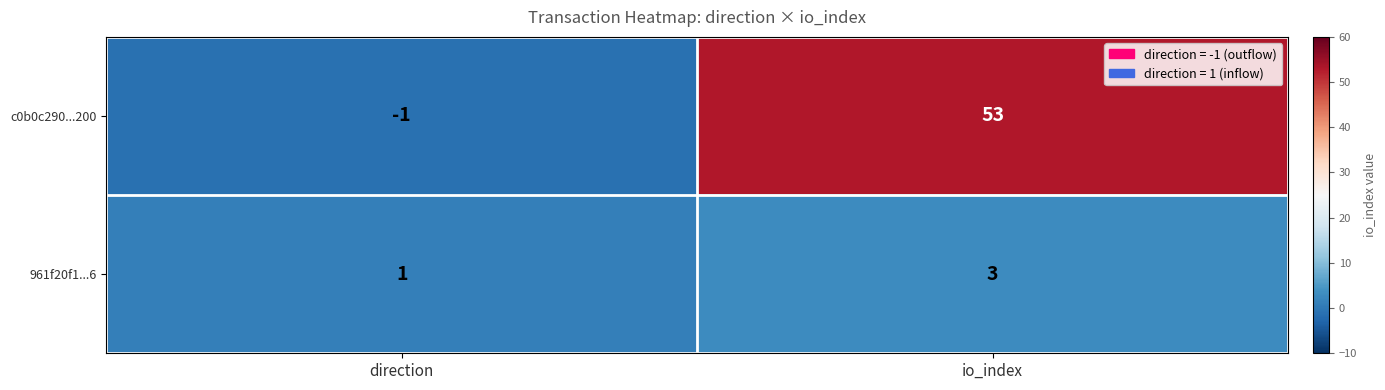

What is the sum of all 961f20f1...6 values?

4